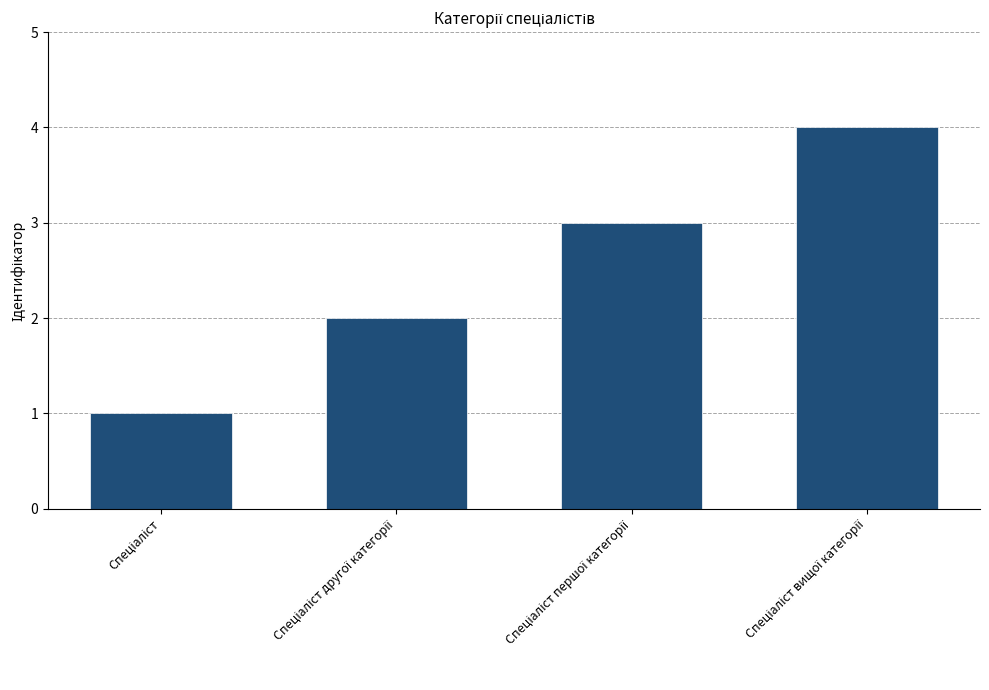

What is the difference between the maximum and minimum values?

3